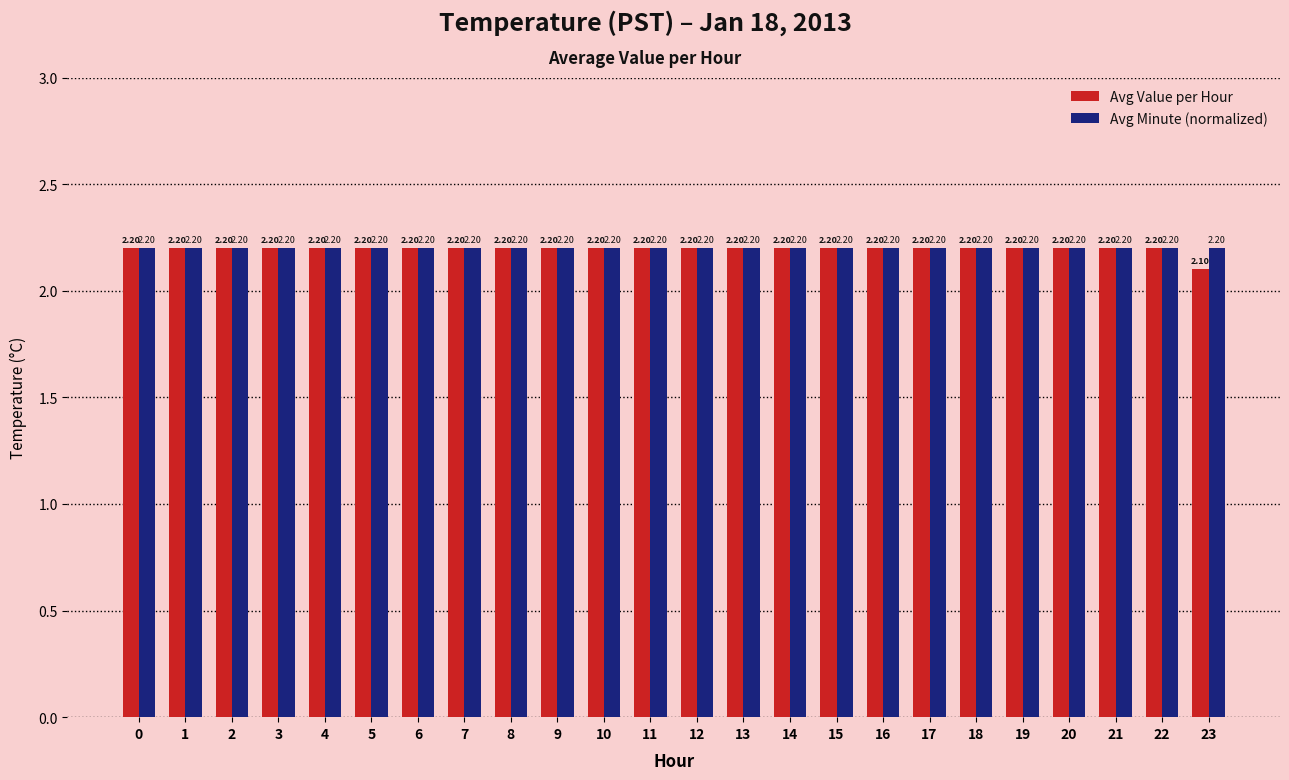

Which series has the largest range (max minus min)?

Avg Value per Hour